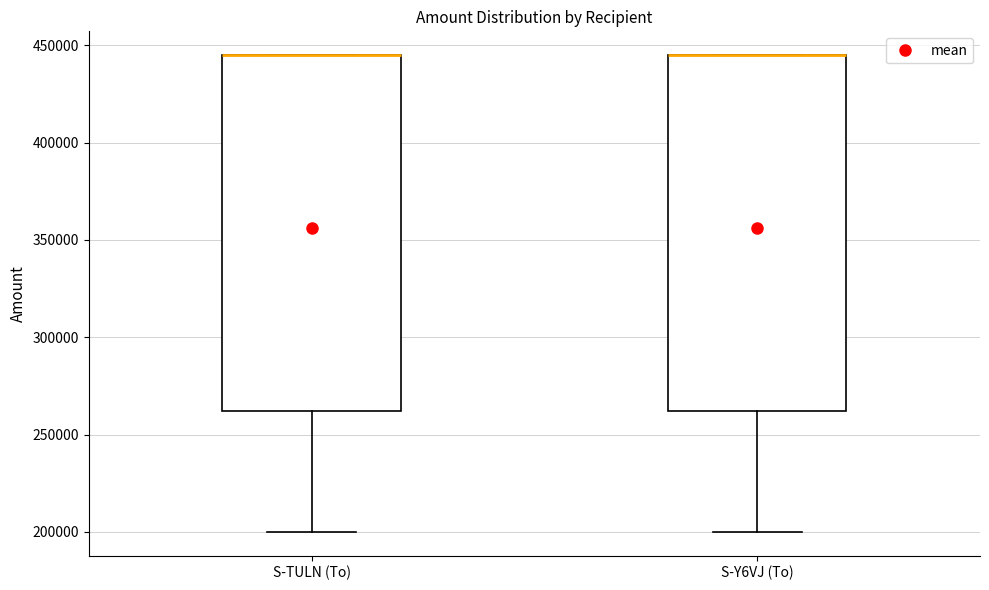

Reading left to right, read every box against the y-axis: the position of its median line, the range the box covers, and the ends of its whiskers. The values are not printed on the chart, so give them approximately, as read against the axis.

S-TULN (To): median 445000 (drawn on the box's upper edge), box 260000 to 445000, whiskers 200000 to 445000
S-Y6VJ (To): median 445000 (drawn on the box's upper edge), box 260000 to 445000, whiskers 200000 to 445000